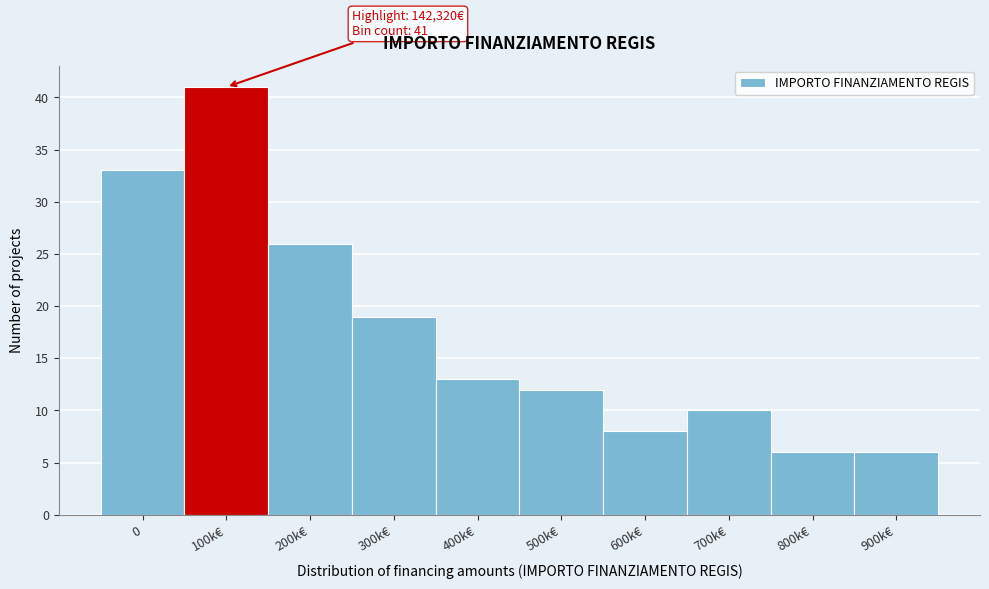

Reading left to right, transcribe all the data shown in this chart.

0=33	100k€=41	200k€=26	300k€=19	400k€=13	500k€=12	600k€=8	700k€=10	800k€=6	900k€=6